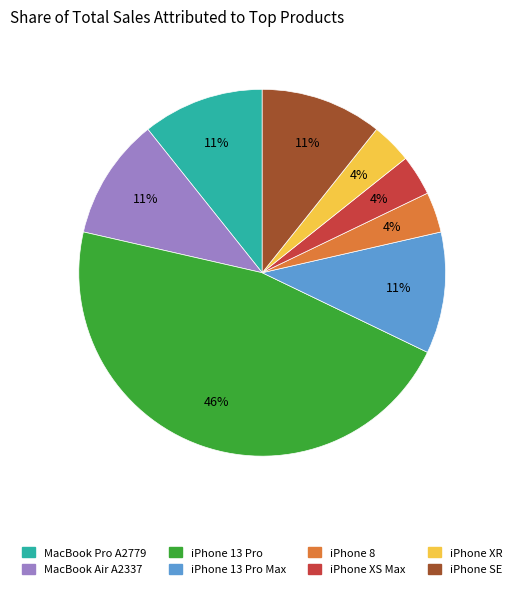

To the nearest percent, what is the average slice percentage?

12%